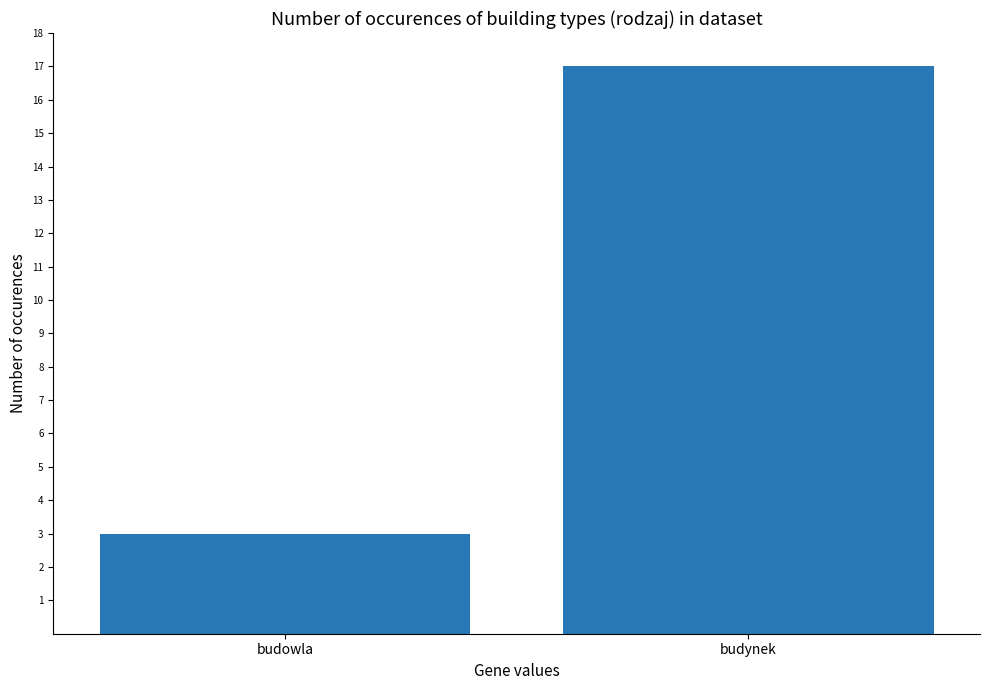

What is the difference between the values at budowla and budynek?

14